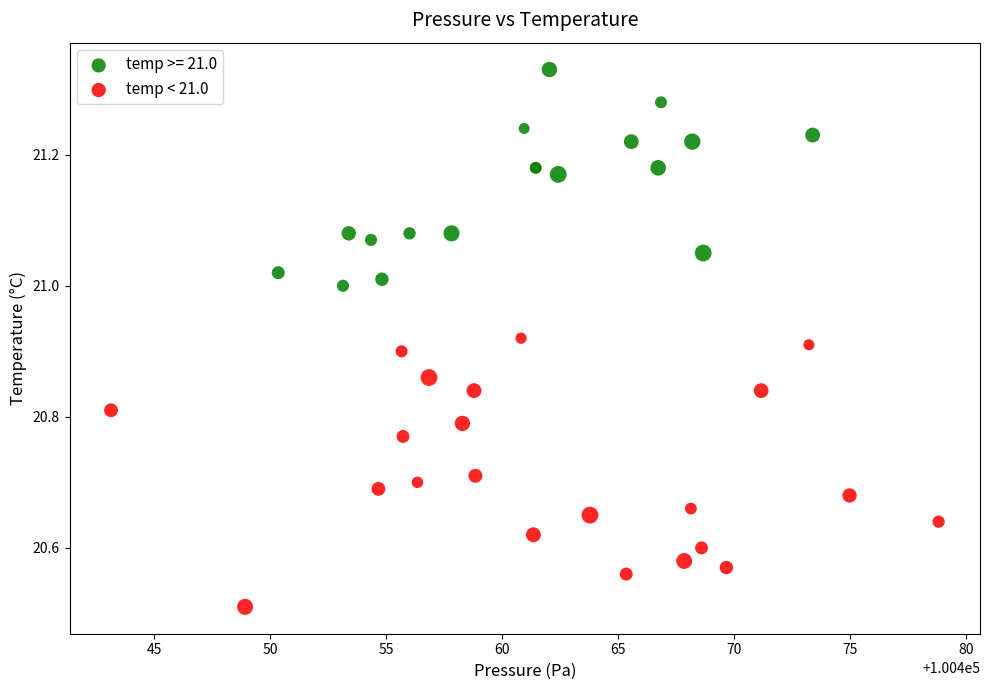

Which series contains the lowest Y value?

temp < 21.0